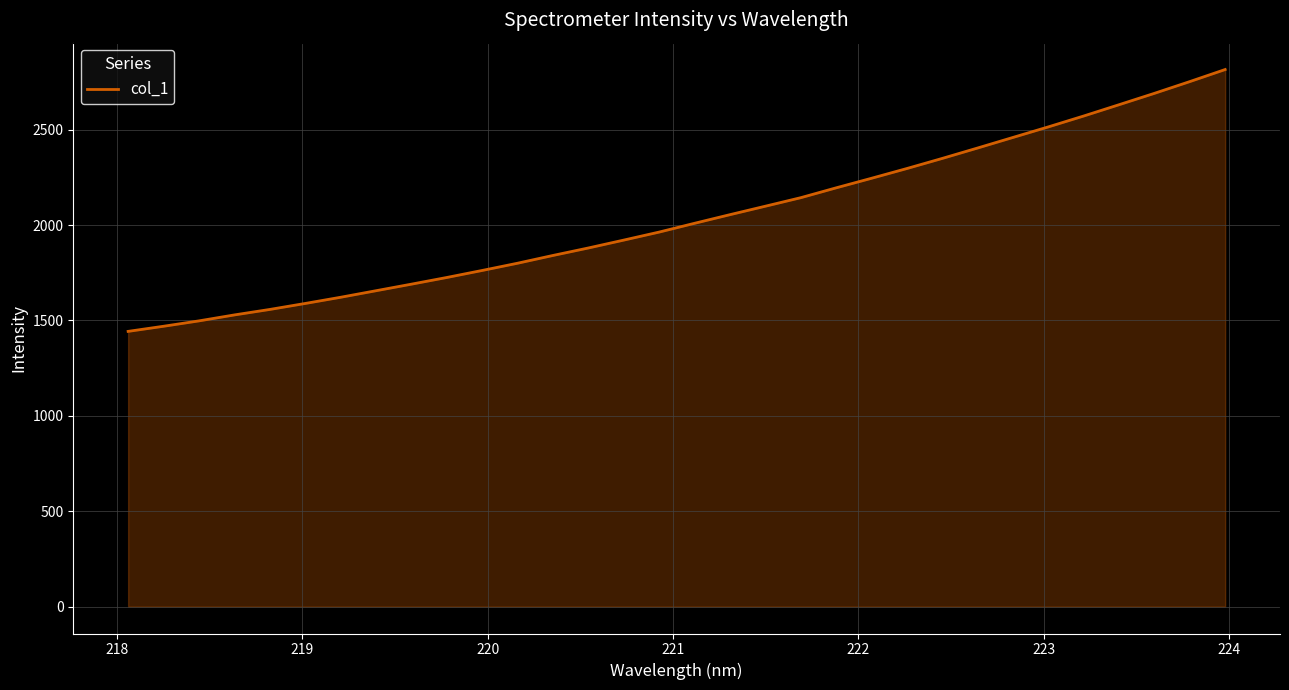

What is the difference between the maximum and minimum values?

1372.5